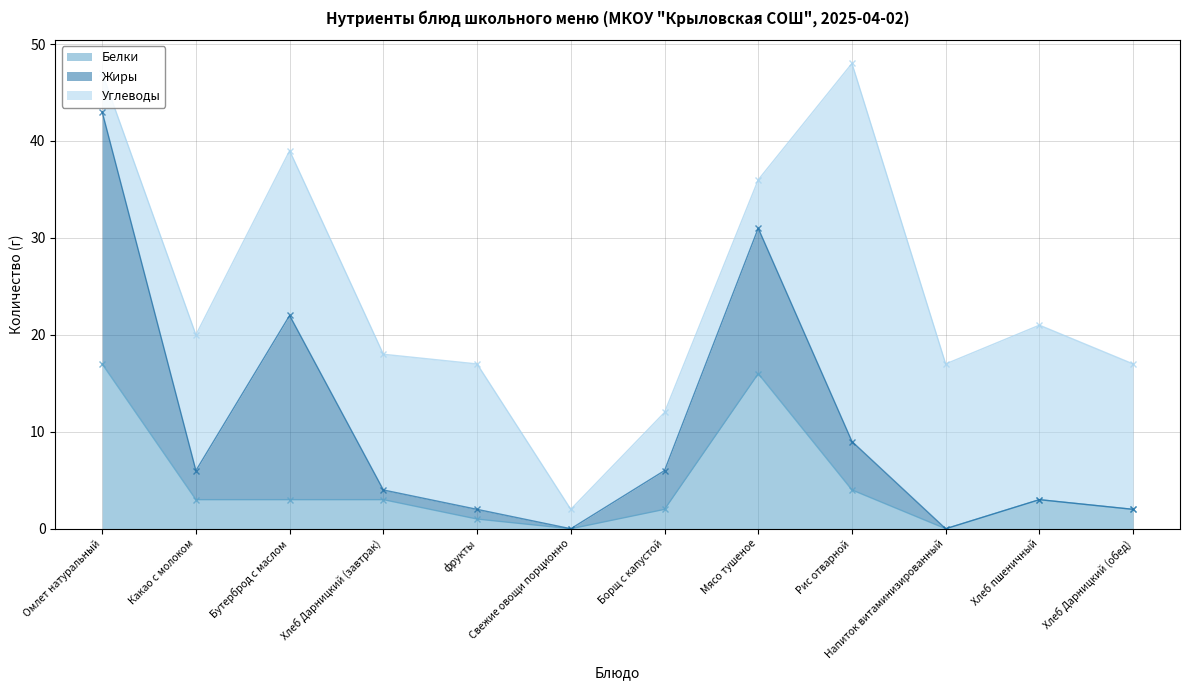

How many data points does each series have?

12